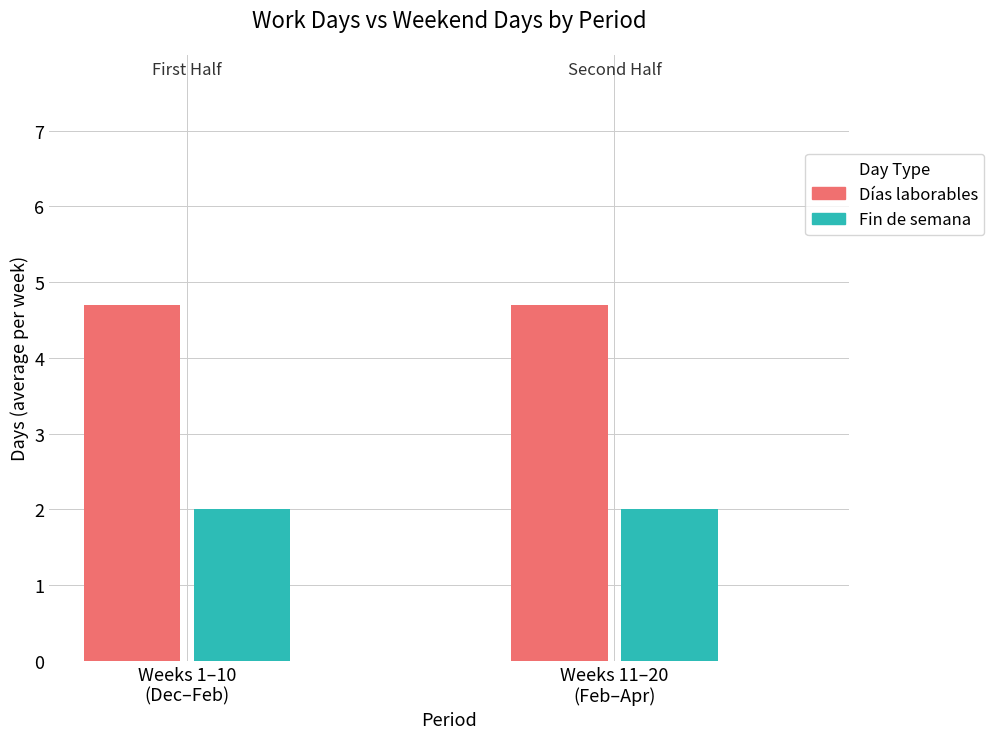

True or false: Días feriados has a value of 1 at 06/03.

False